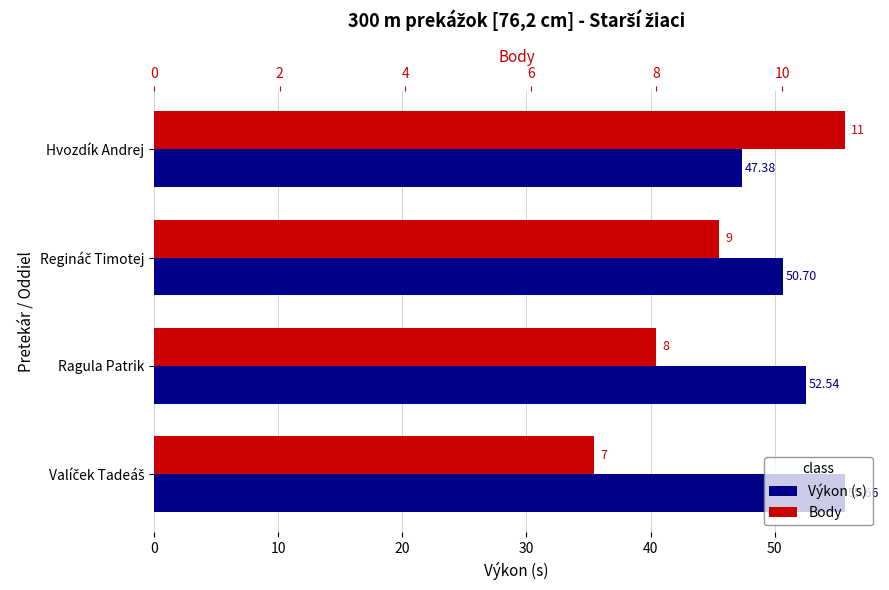

What is the approximate value of Výkon (s) at Hvozdík Andrej?

47.4